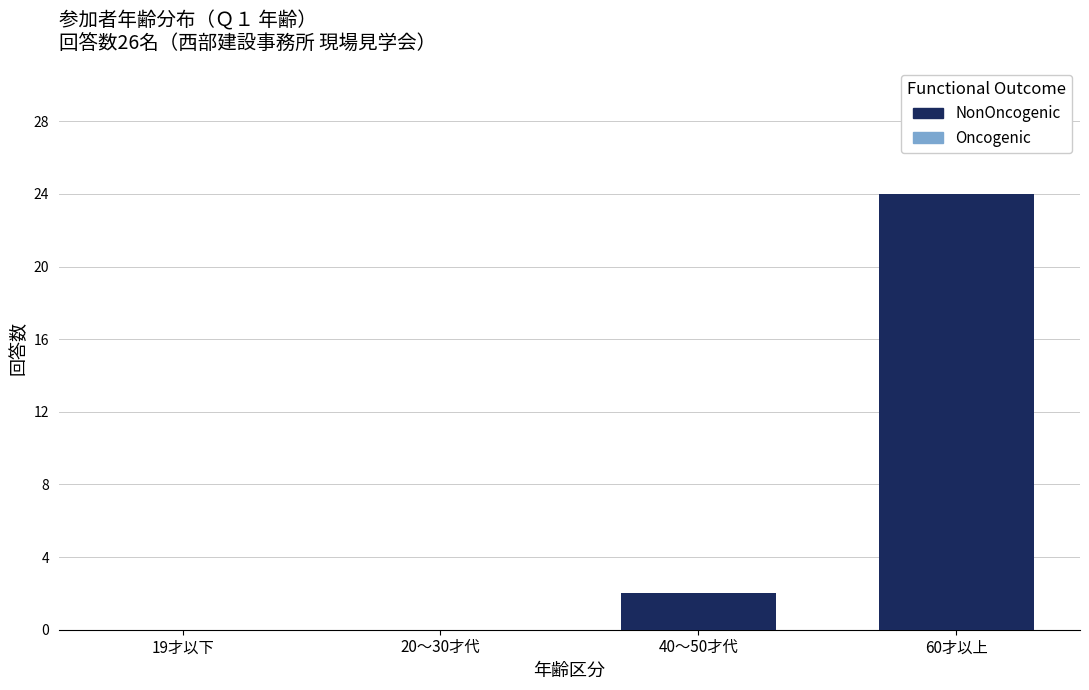

Reading left to right, transcribe all the data shown in this chart.

19才以下=0	20～30才代=0	40～50才代=2	60才以上=24